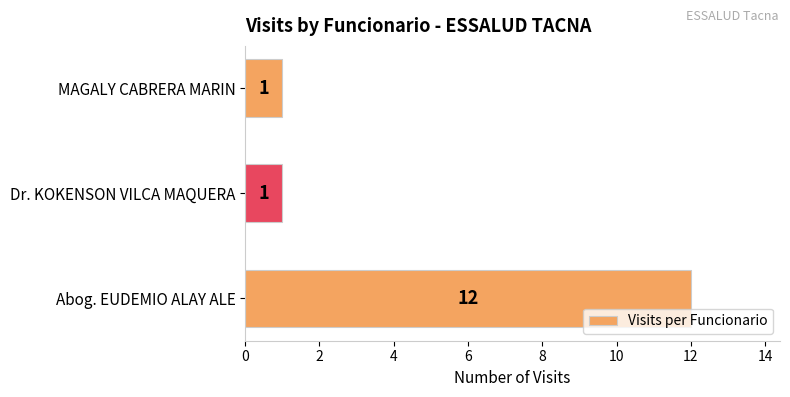

How many values exceed 1?

1